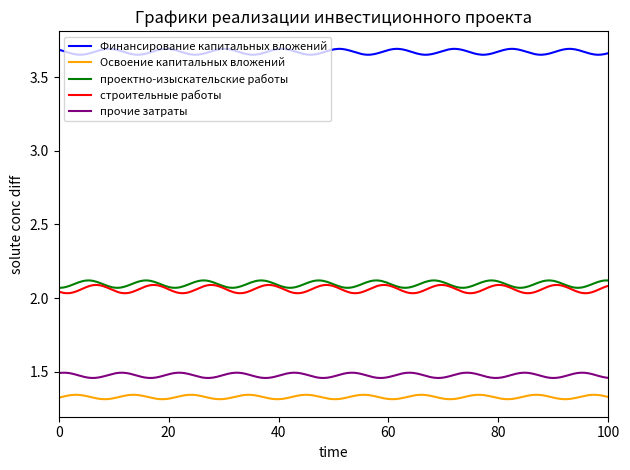

Which series has the widest spread of values?

строительные работы